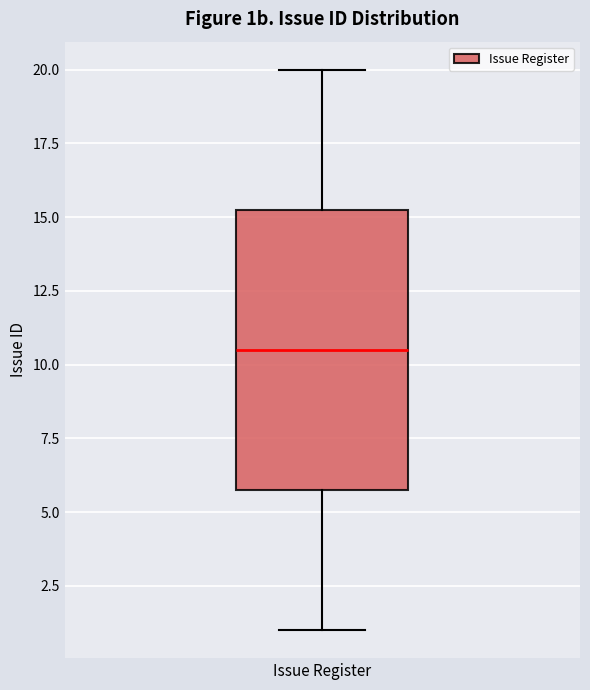

Where does the lower whisker of the box for Issue Register end on the y-axis? The values are not printed on the chart, so give them approximately, as read against the axis.

1.0